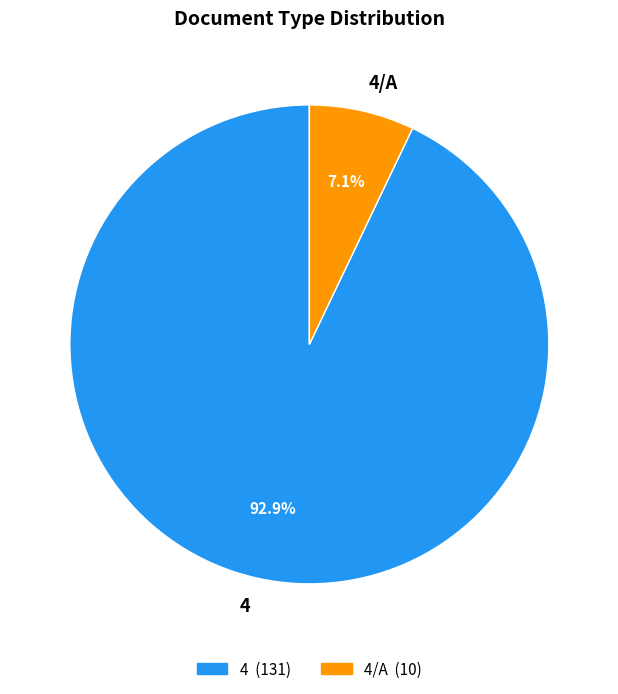

How many slices are in this pie chart?

2